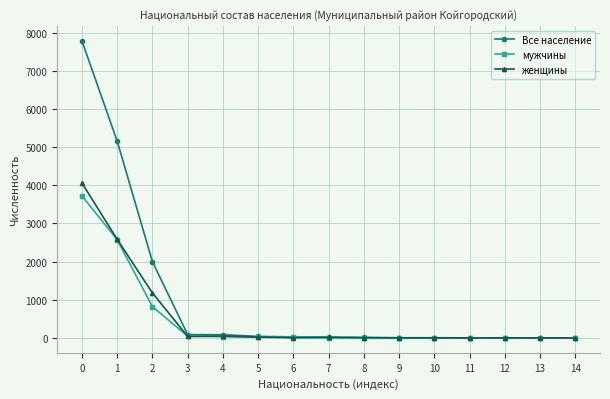

What is the sum of the женщины values at 9 and 4?

54